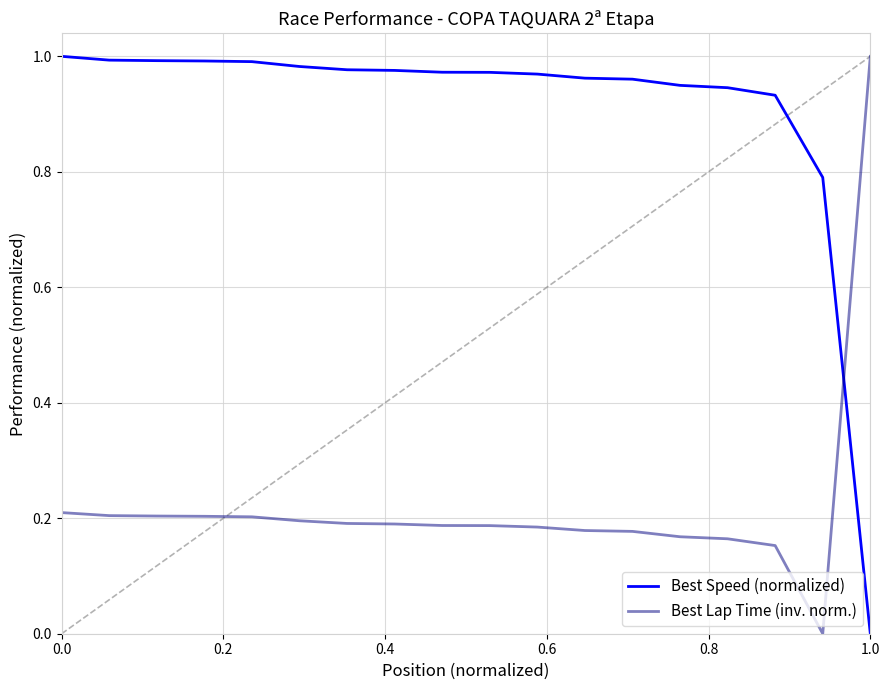

Which series has the largest total across all categories?

Best Speed (normalized)